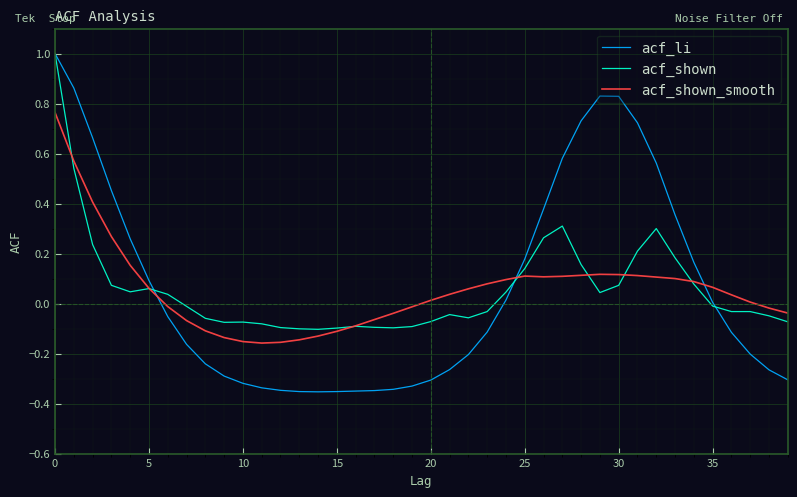

True or false: acf_shown_smooth and acf_shown cross at least once.

True